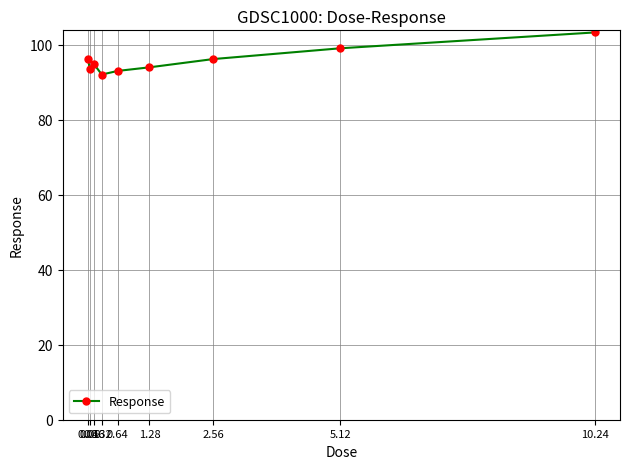

What is the ratio of the value at 1.28 to the value at 0.08?

1.0